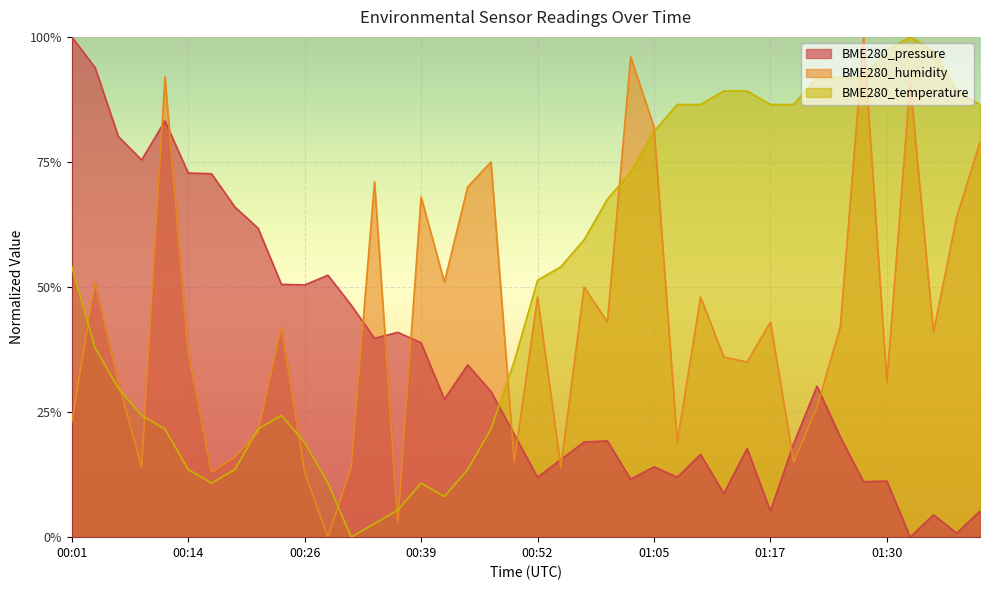

Is it true that BME280_humidity equals 0.1 at 01:07?

False